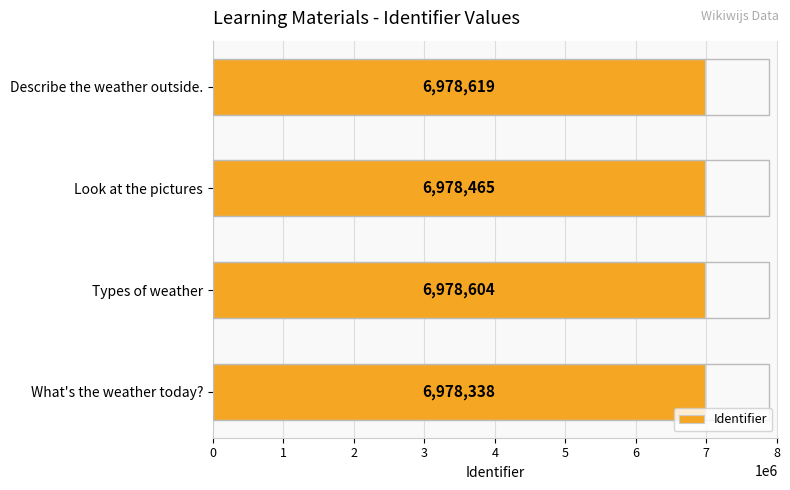

True or false: the data shows 11061548 at Describe the weather outside..

False